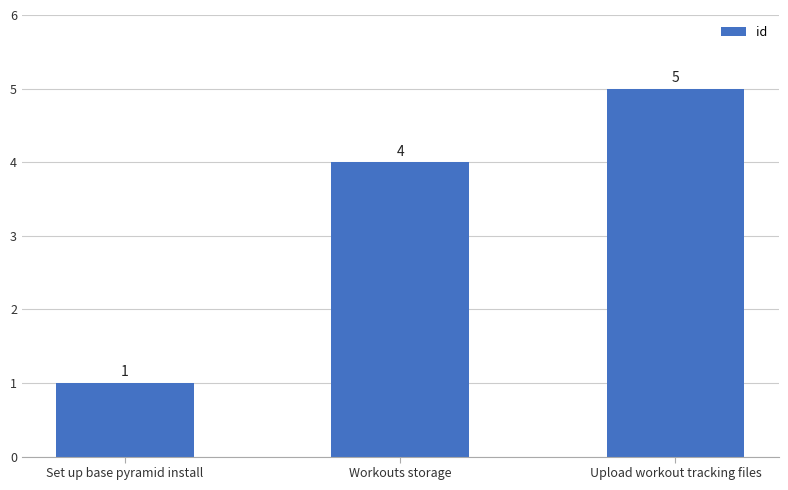

What is the maximum value shown in the chart?

5